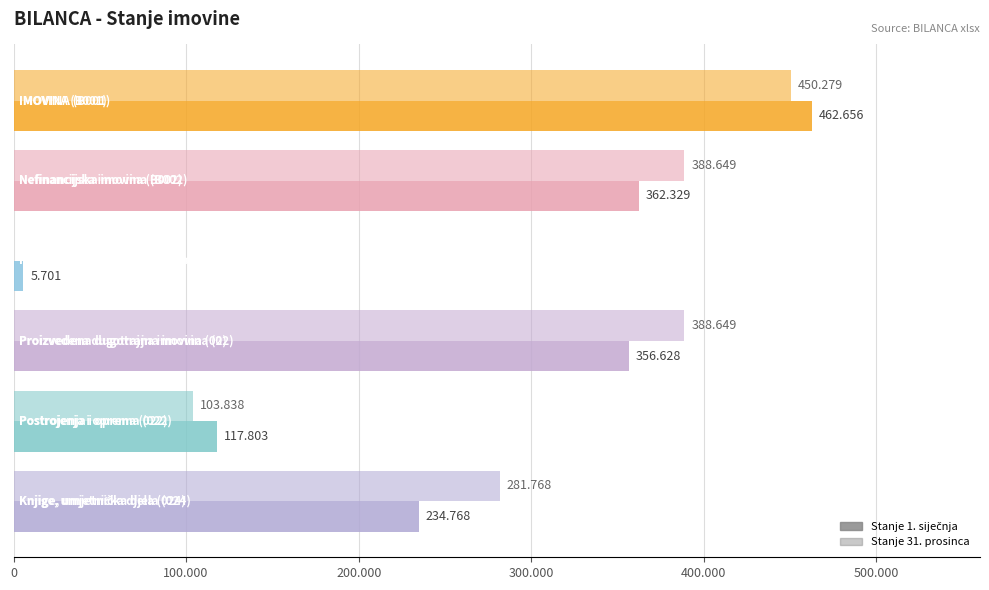

Does the chart contain stacked bars?

No